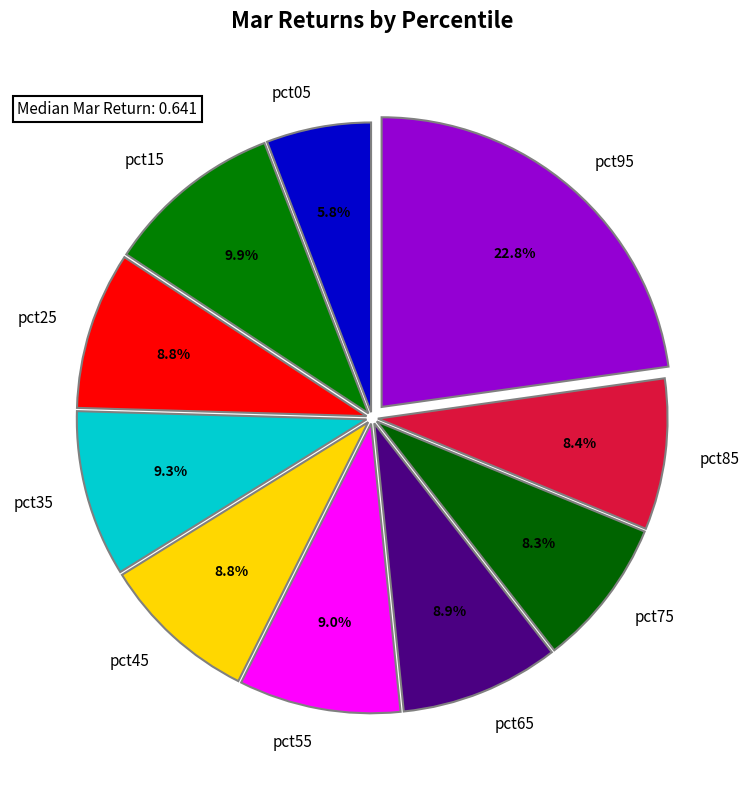

To the nearest percent, what percentage of the pie is pct15?

10%